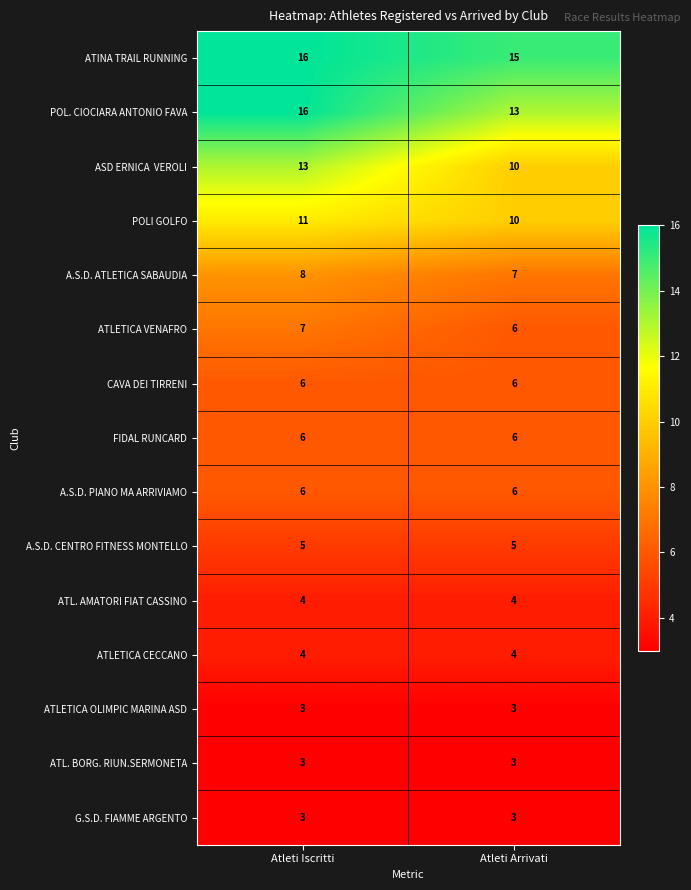

What is the sum of all FIDAL RUNCARD values?

12